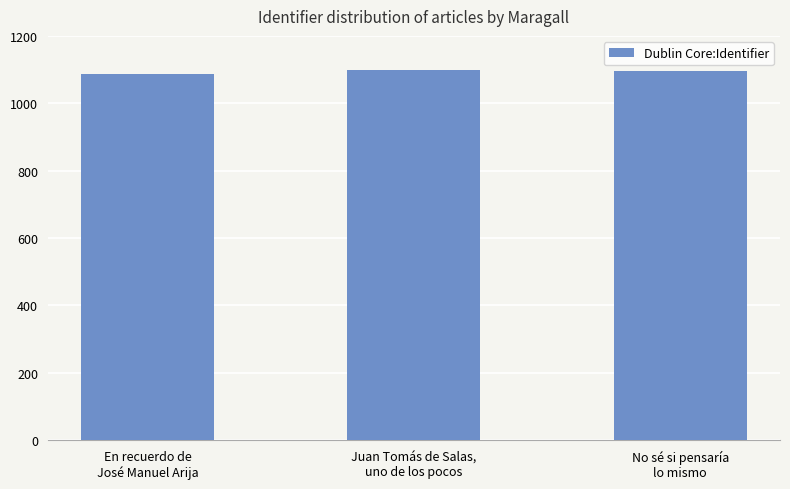

What is the change in value from En recuerdo de
José Manuel Arija to Juan Tomás de Salas,
uno de los pocos?

+11